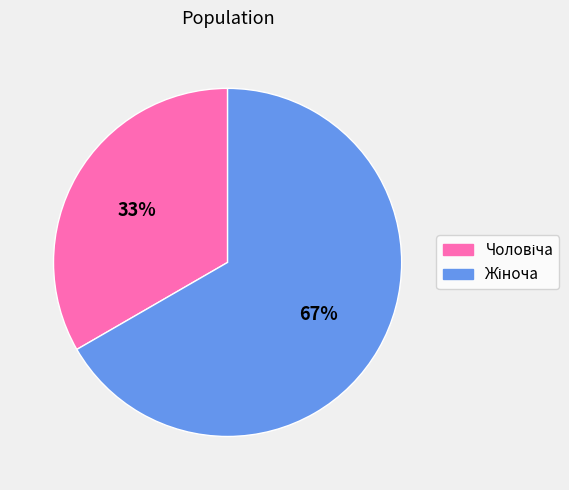

Does any single category account for the majority?

Yes